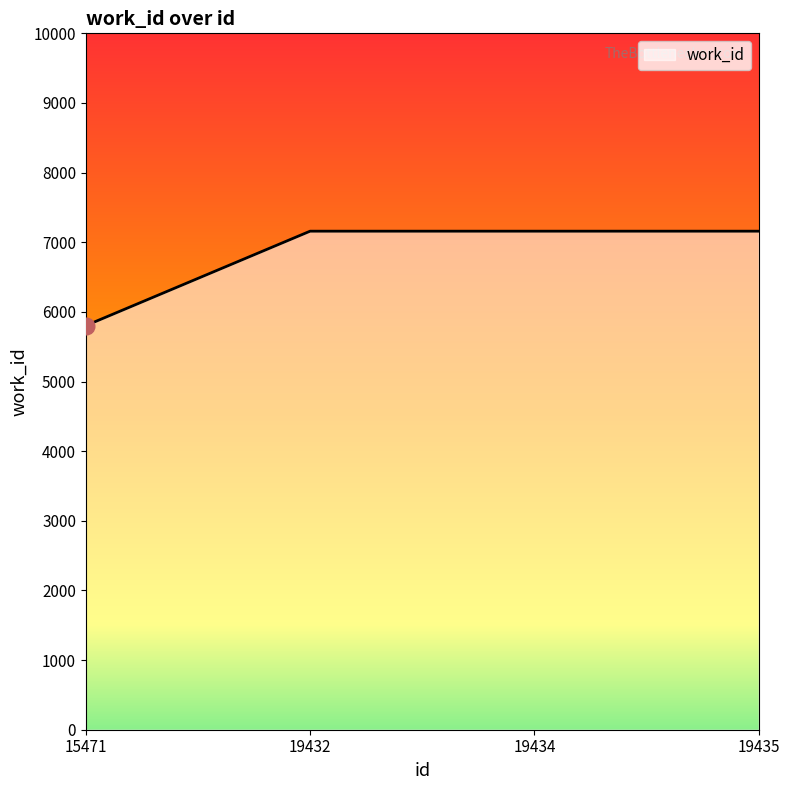

Reading right to left, extract all data points from this chart.

7159	7159	7159	5803